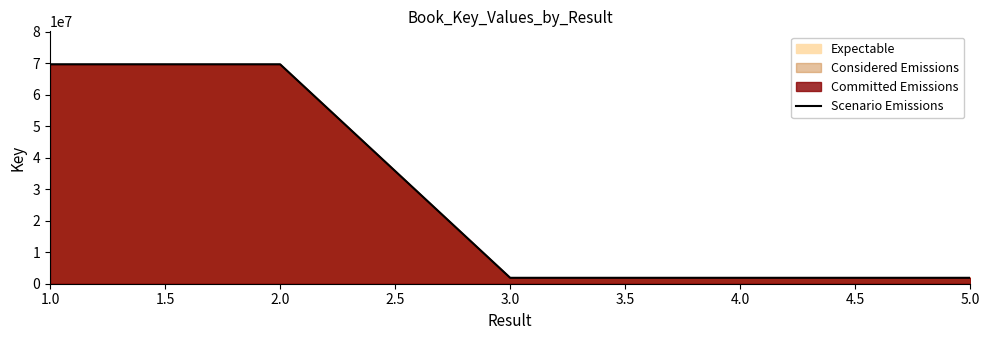

The value at 5.0 is 573472. True or false?

False